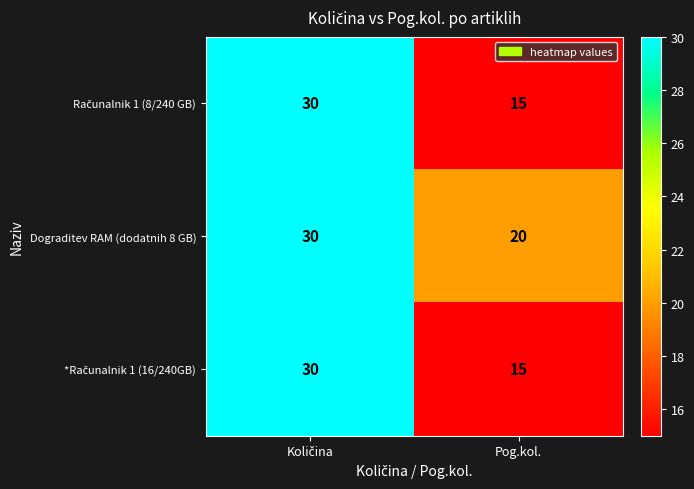

Is it true that Dograditev RAM (dodatnih 8 GB) equals 8 at Pog.kol.?

False